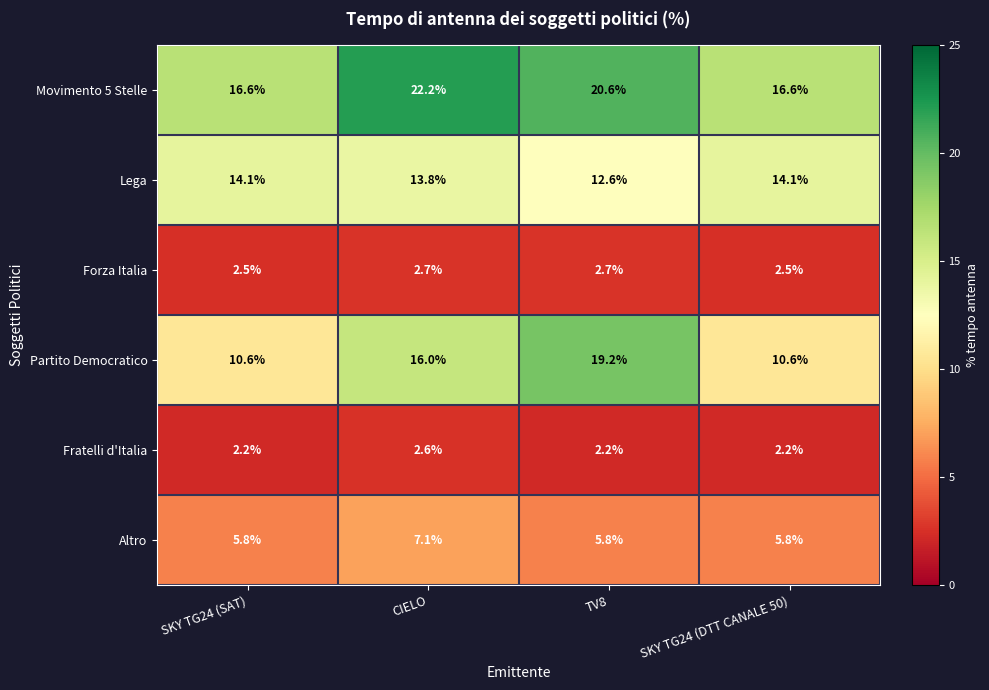

Reading left to right, extract all data points from this chart.

Movimento 5 Stelle: 16.6	22.2	20.6	16.6
Lega: 14.1	13.8	12.6	14.1
Forza Italia: 2.5	2.7	2.7	2.5
Partito Democratico: 10.6	16.0	19.2	10.6
Fratelli d'Italia: 2.2	2.6	2.2	2.2
Altro: 5.8	7.1	5.8	5.8